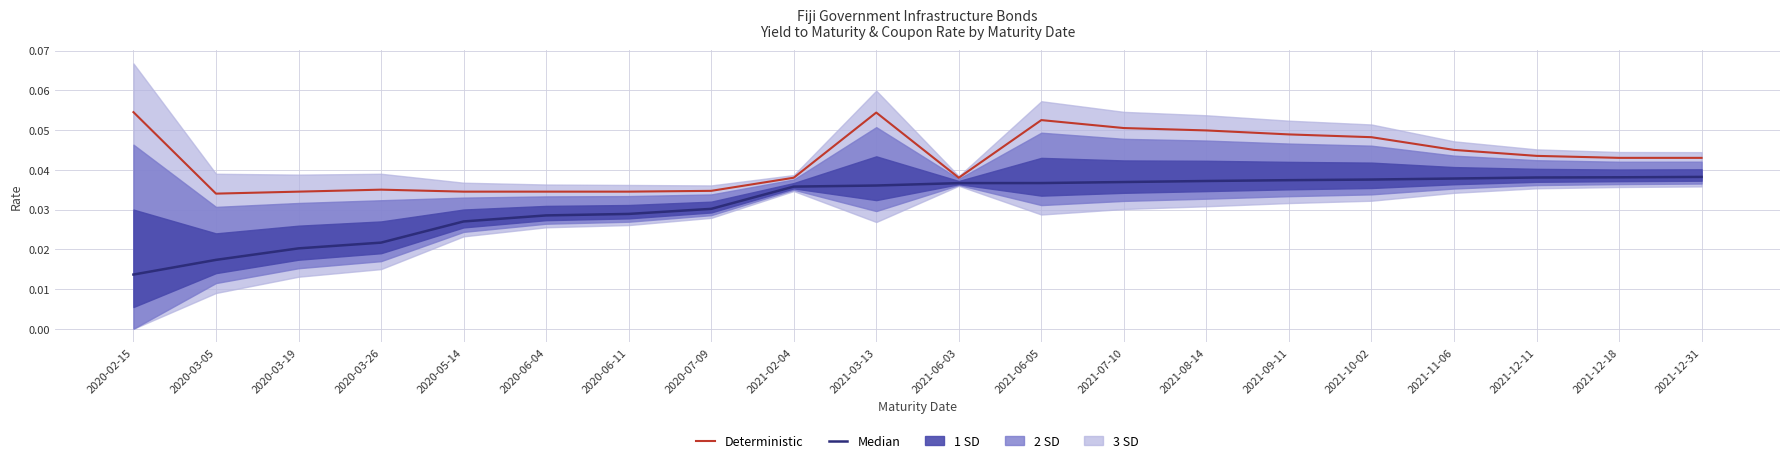

Is it true that Median equals 0.0 at 2021-06-03?

True